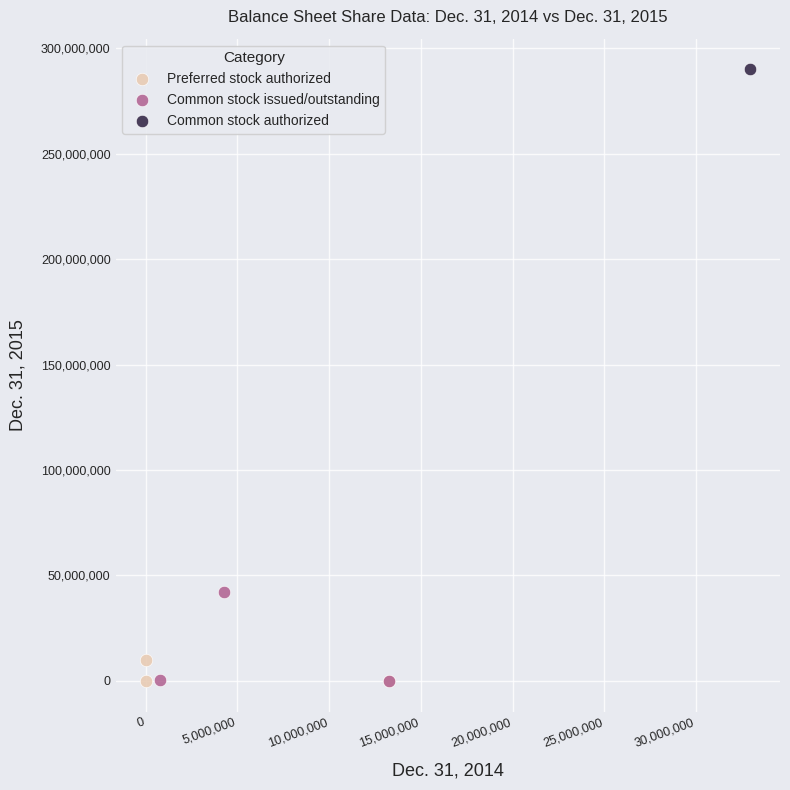

Which series contains the highest Y value?

Common stock authorized